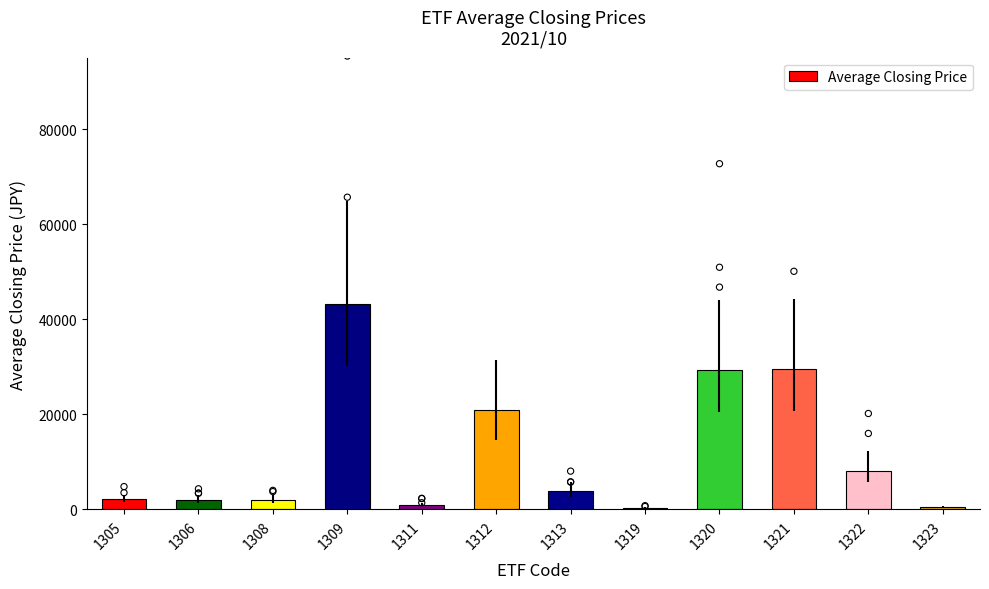

What is the change in value from 1312 to 1313?

-17108.9